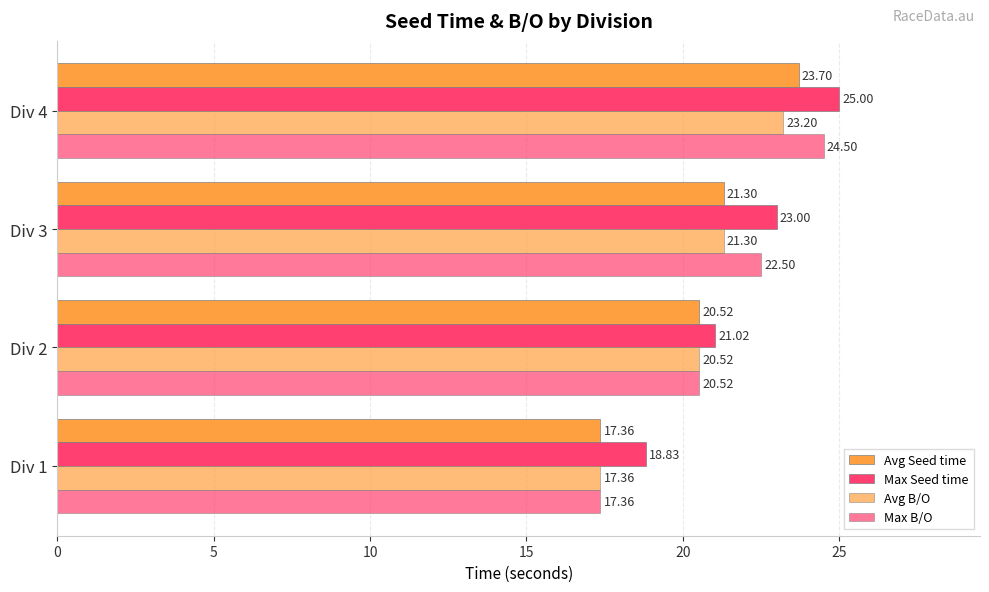

How many series are shown in this chart?

4